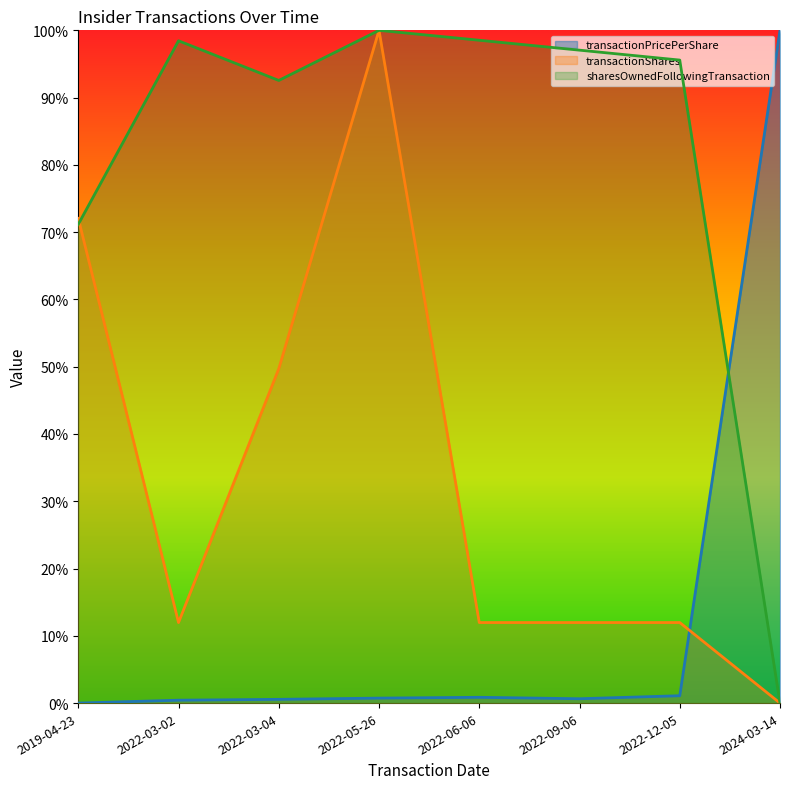

Reading left to right, extract all data points from this chart.

transactionPricePerShare: 2019-04-23=0.0	2022-03-02=0.0	2022-03-04=0.0	2022-05-26=0.0	2022-06-06=0.0	2022-09-06=0.0	2022-12-05=0.0	2024-03-14=1.0
transactionShares: 2019-04-23=0.7	2022-03-02=0.1	2022-03-04=0.5	2022-05-26=1.0	2022-06-06=0.1	2022-09-06=0.1	2022-12-05=0.1	2024-03-14=0.0
sharesOwnedFollowingTransaction: 2019-04-23=0.7	2022-03-02=1.0	2022-03-04=0.9	2022-05-26=1.0	2022-06-06=1.0	2022-09-06=1.0	2022-12-05=1.0	2024-03-14=0.0